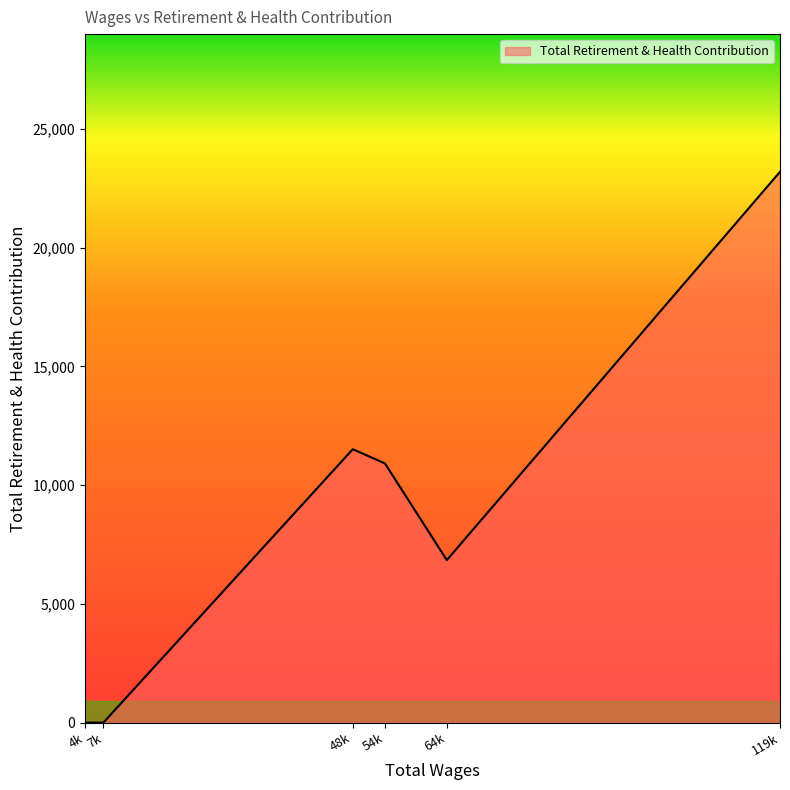

How many lines are shown in the chart?

1